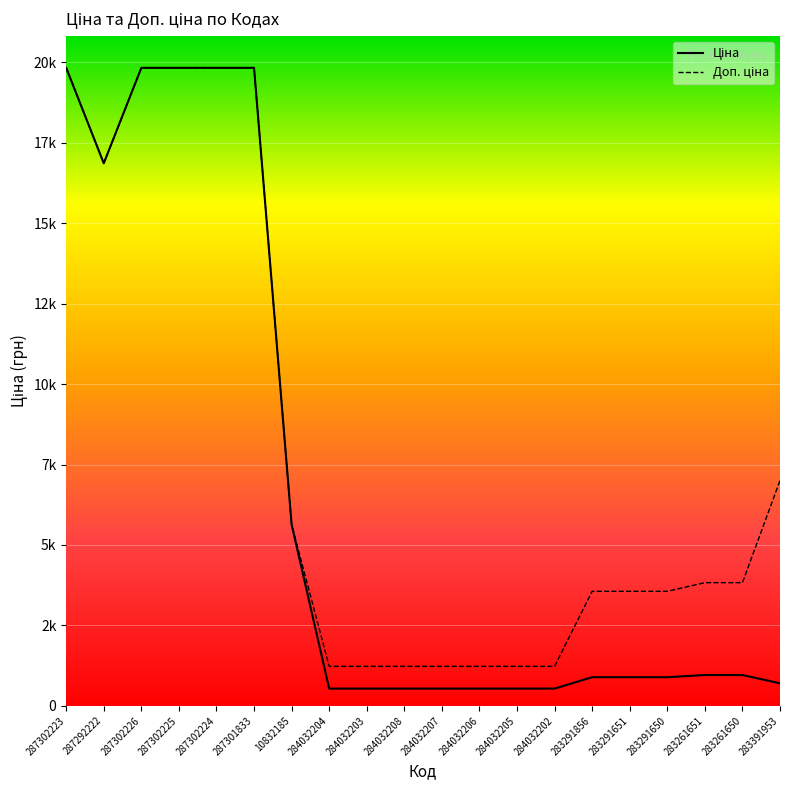

Does the chart display data point markers on the line(s)?

No